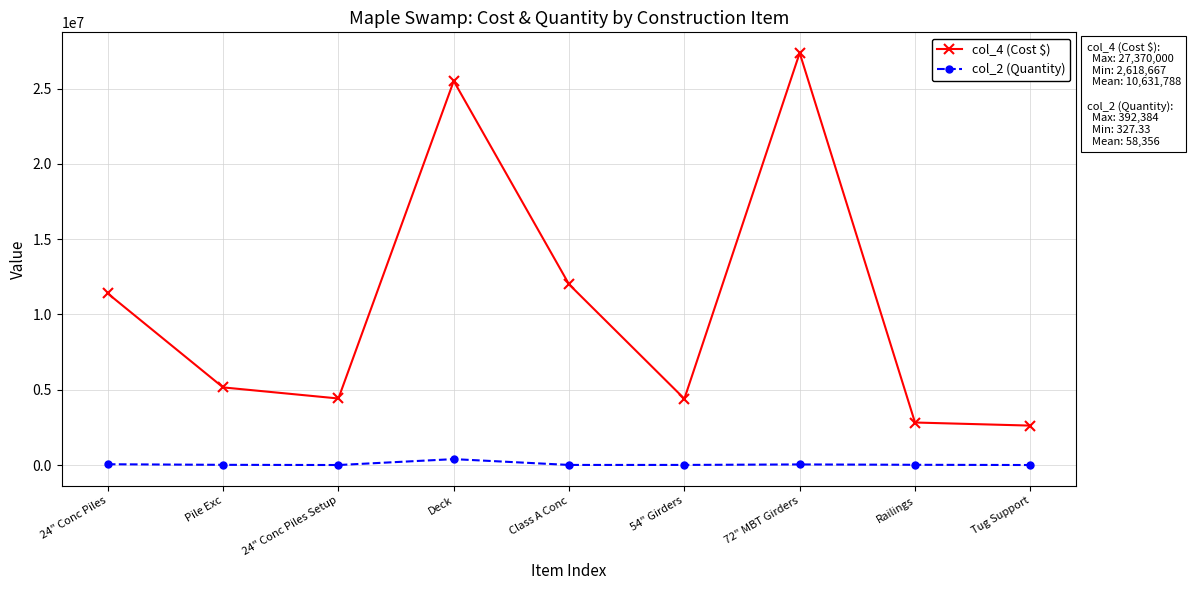

True or false: col_2 (Quantity) and col_4 (Cost $) cross at least once.

False